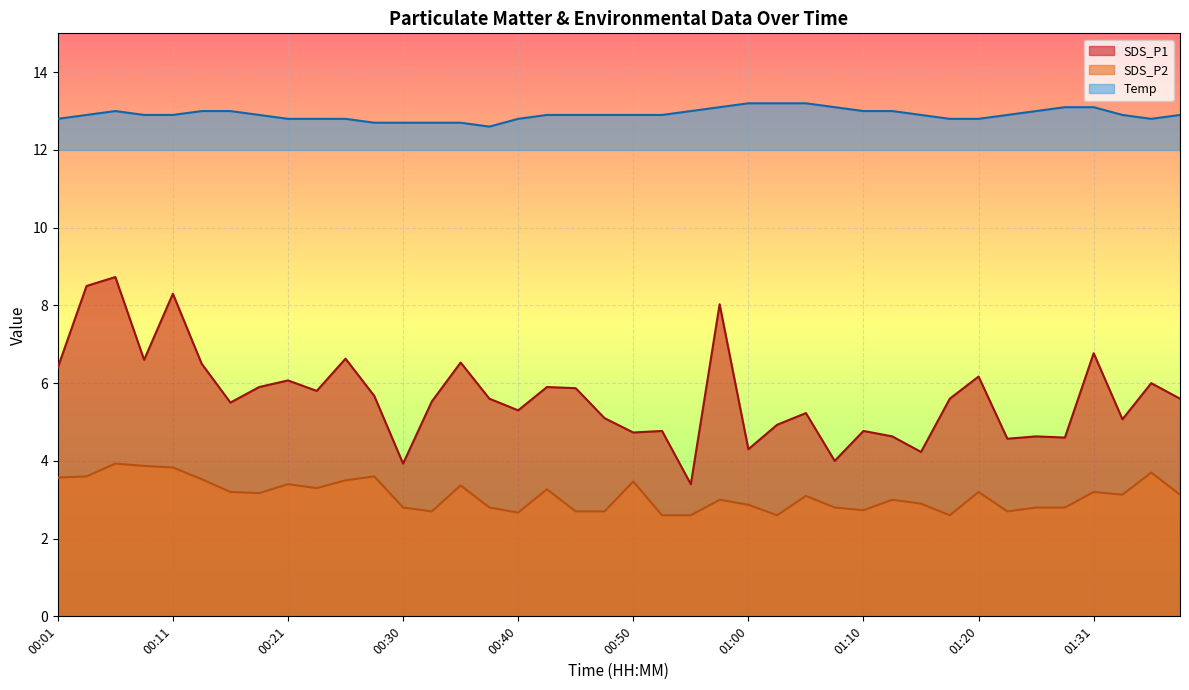

What is the label of the 9th point from the right?

01:18